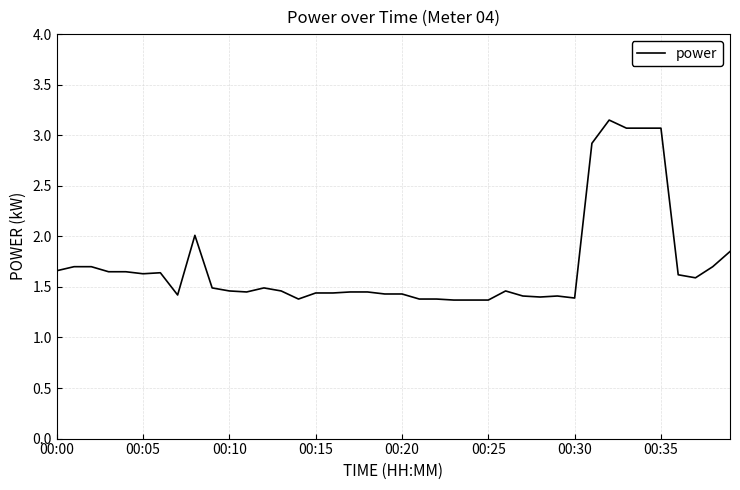

What is the difference between the maximum and minimum values?

1.8